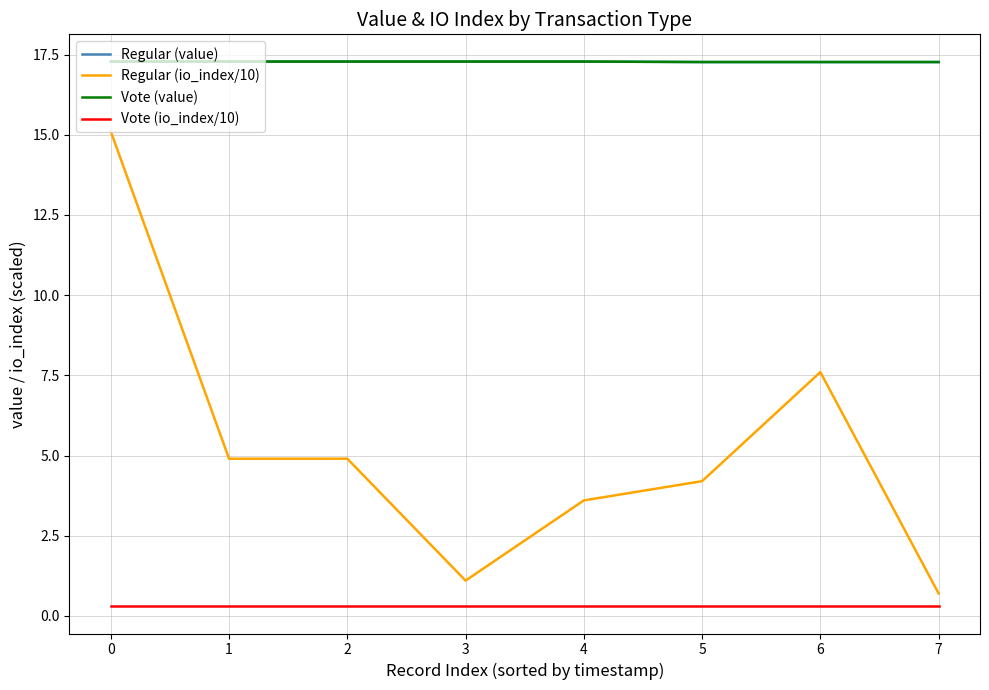

Does the chart have visible grid lines?

Yes